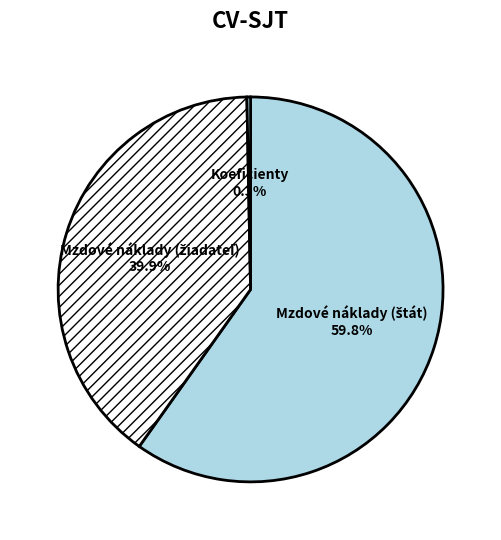

What is the smallest slice in the pie chart?

Koeficienty